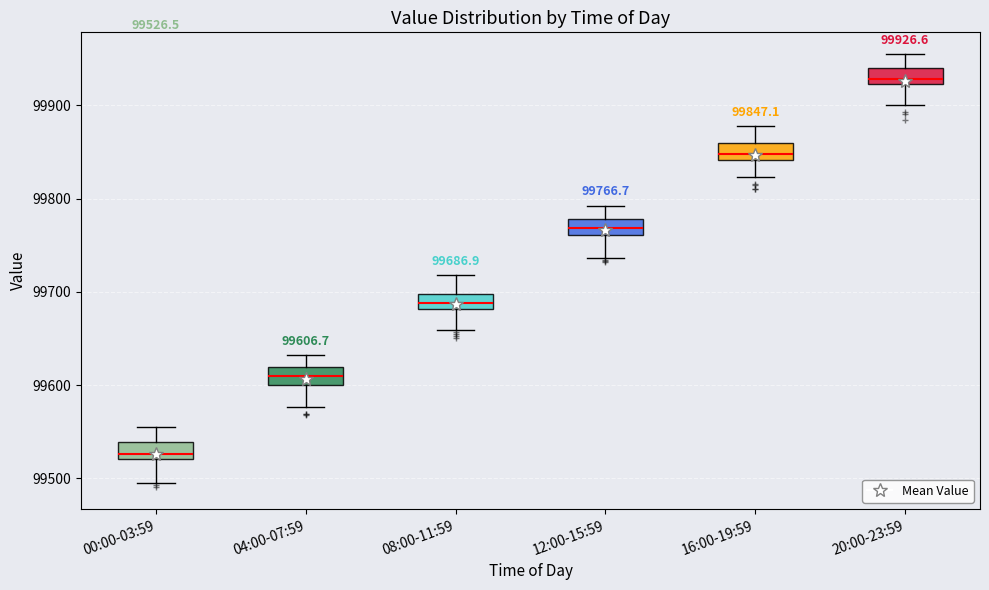

Which box's median line is the highest?

20:00-23:59